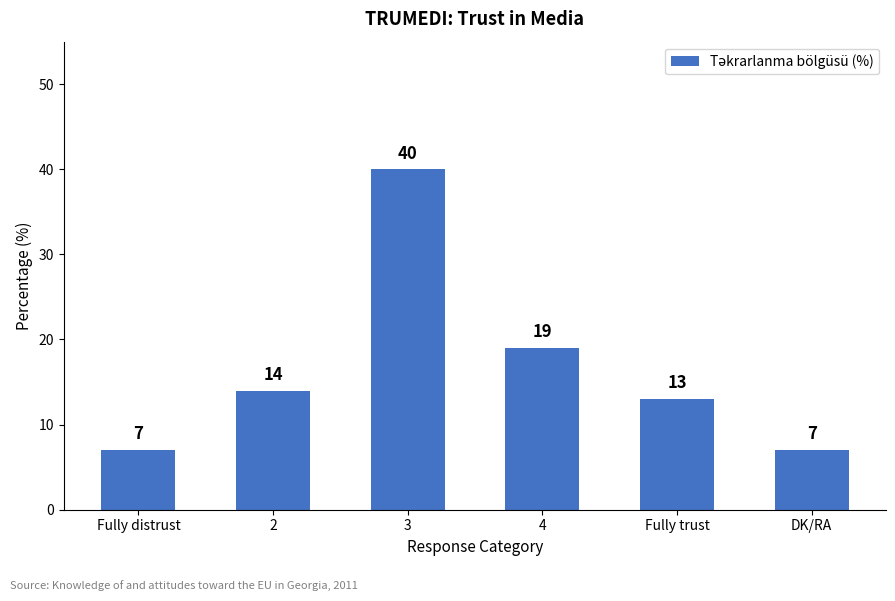

Which label corresponds to the largest value in the chart?

3